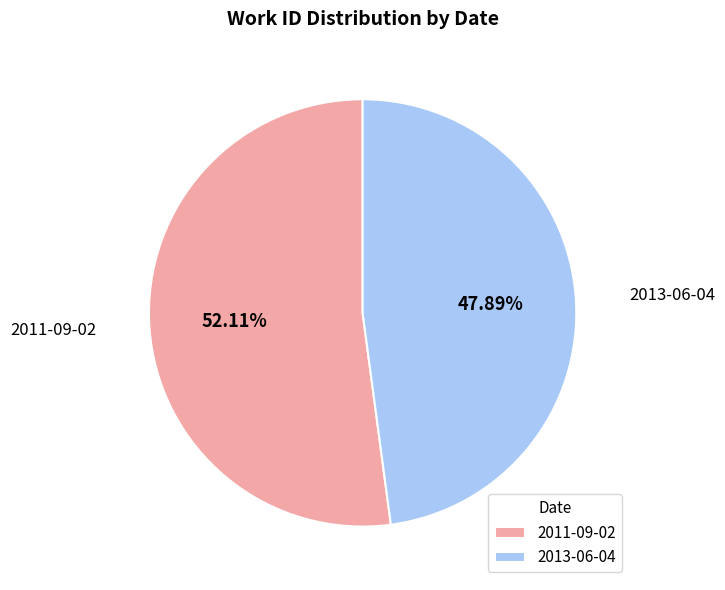

Rank the categories by value from highest to lowest.

2011-09-02, 2013-06-04